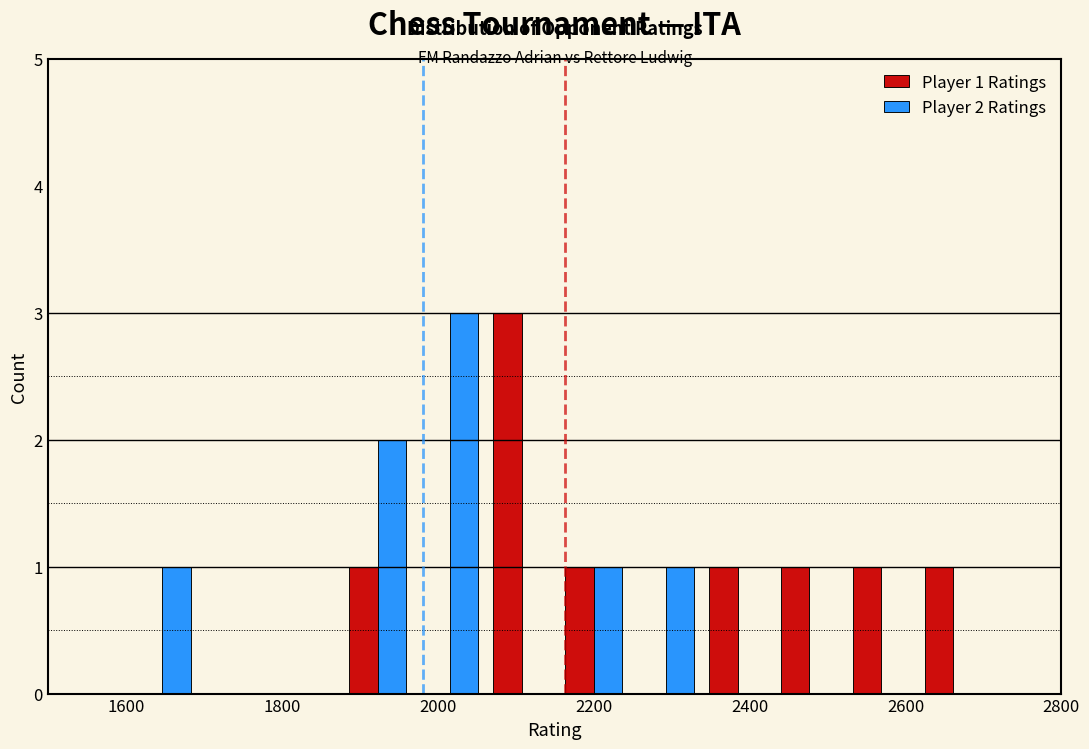

In the Player 2 Ratings series, which range on the x-axis has the tallest bar?

1960 to 2060